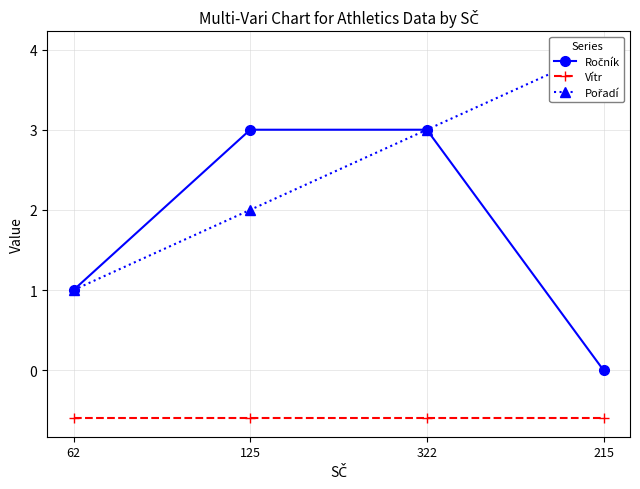

Reading left to right, what are all the values shown in this chart?

Ročník: 1.0	3.0	3.0	0.0
Vítr: -0.6	-0.6	-0.6	-0.6
Pořadí: 1.0	2.0	3.0	4.0